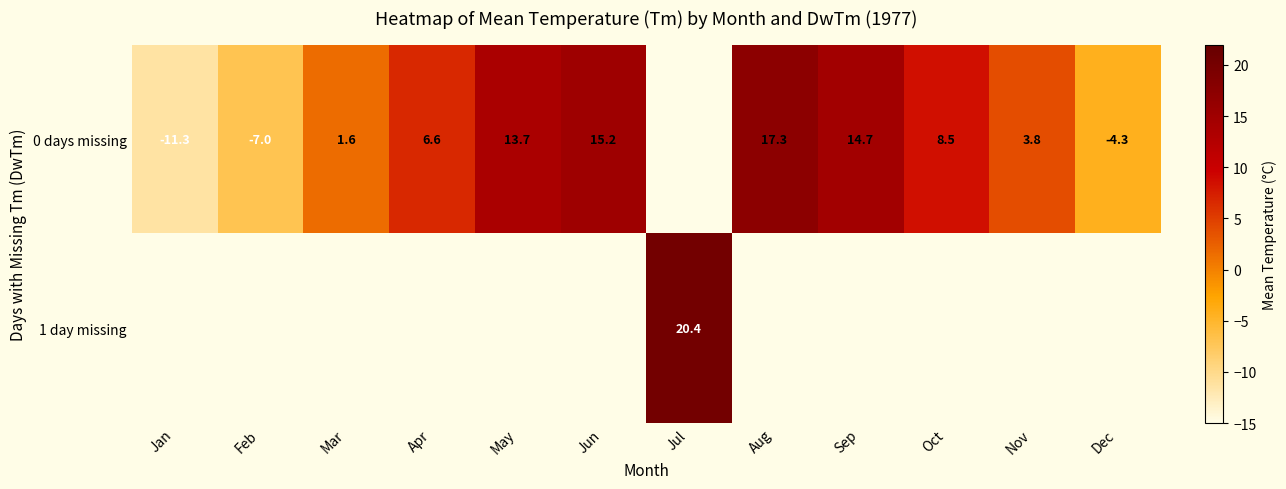

What is the difference between the 0 days missing values at Feb and Nov?

10.8